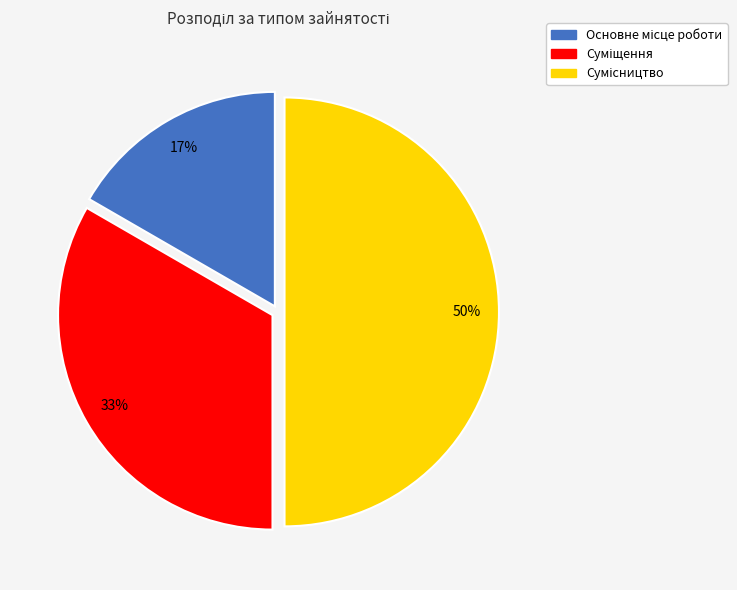

To the nearest percent, what is the average slice percentage?

33%